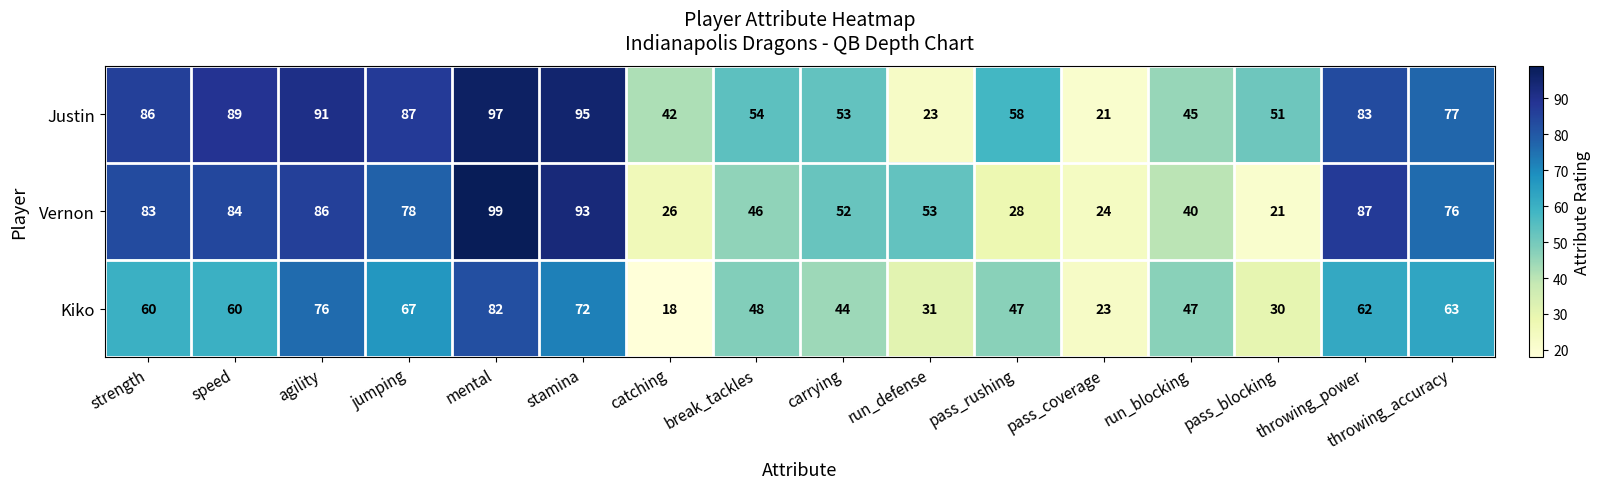

True or false: Kiko has a value of 63 at run_blocking.

False